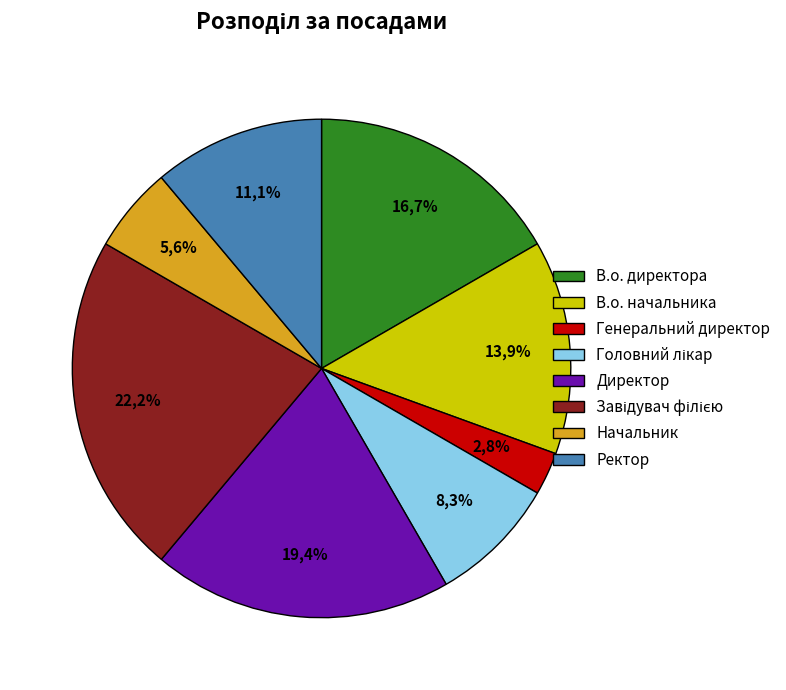

What is the change in value from Головний лікар to Начальник?

-1